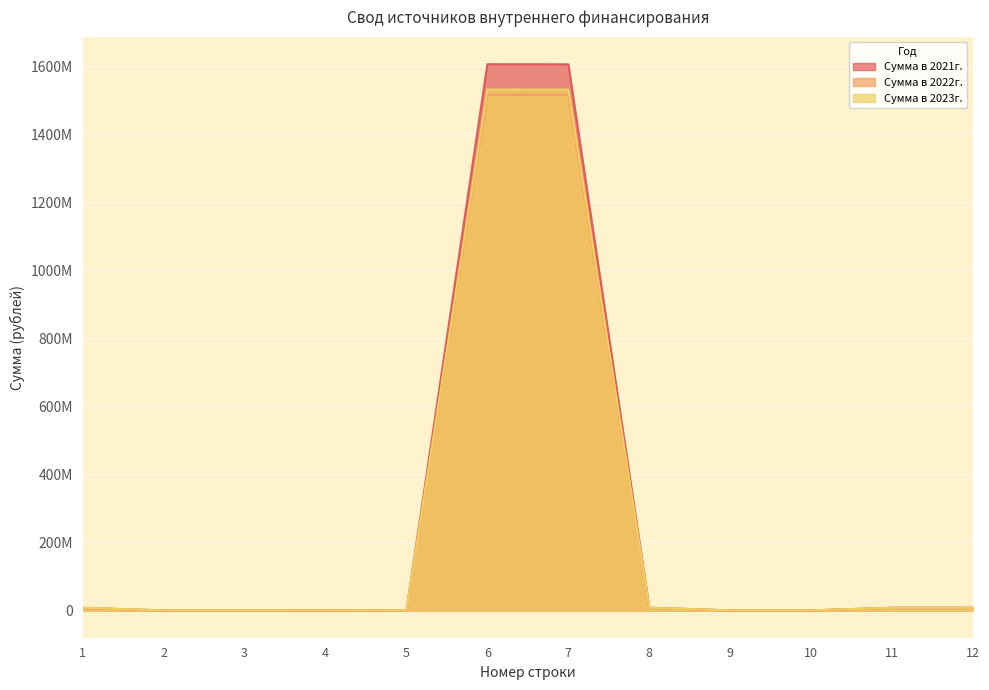

True or false: Сумма в 2023г. has more than 0 interior local peaks.

True